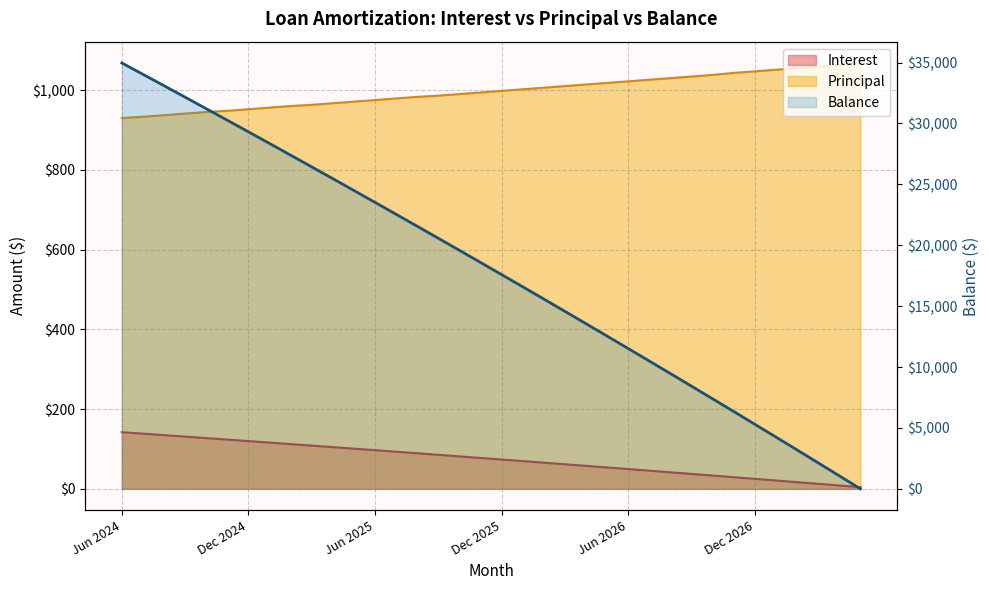

What is the minimum value shown in the chart?

4.2